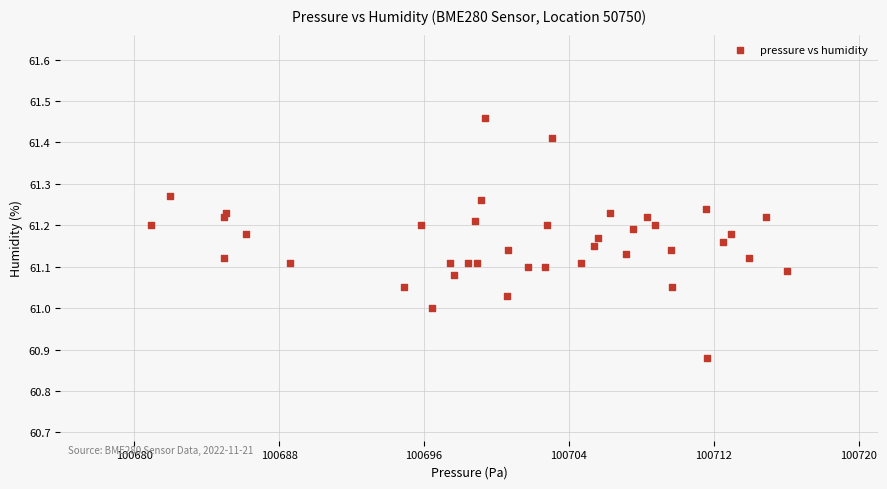

What is the range of X values (max minus min)?

35.1